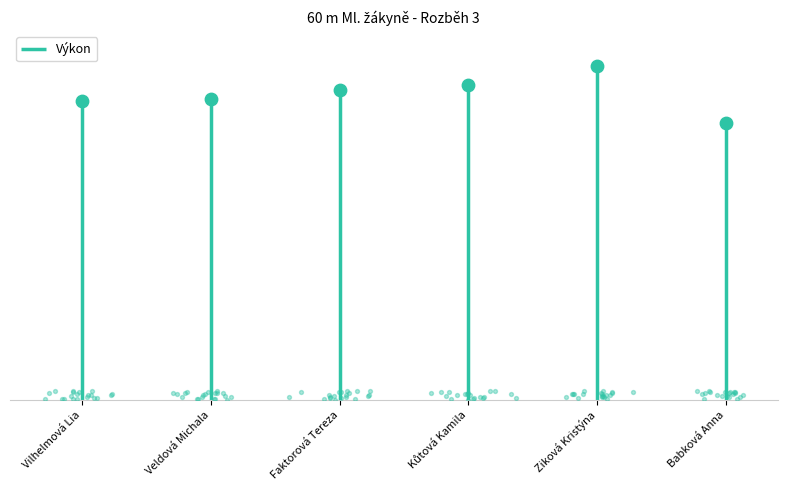

Approximately how many times larger is the value at Kůtová Kamila compared to Faktorová Tereza?

1.0